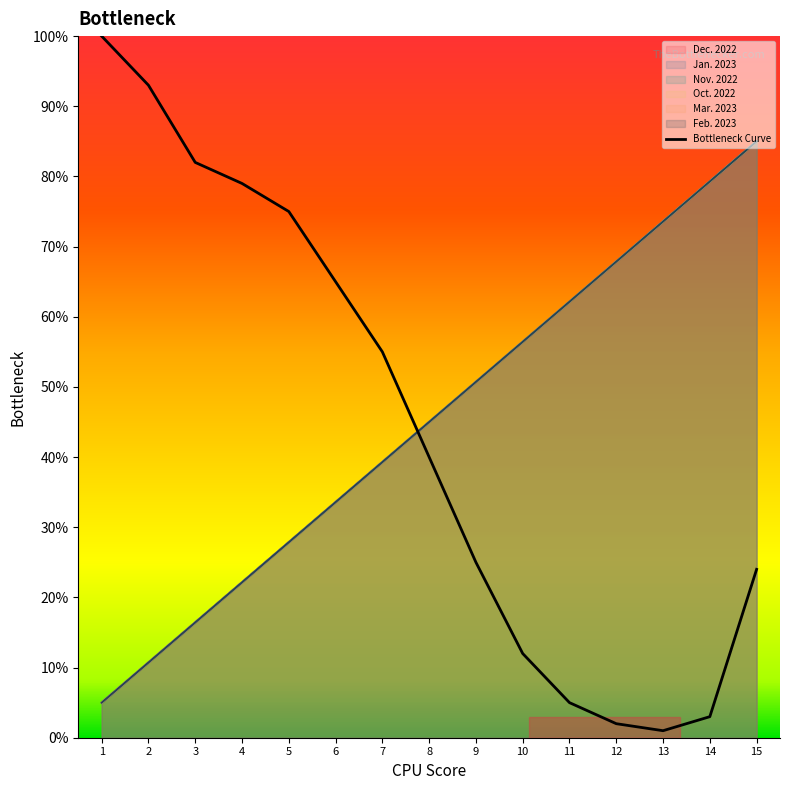

True or false: Dec. 2022 and Mar. 2023 intersect in this chart.

False